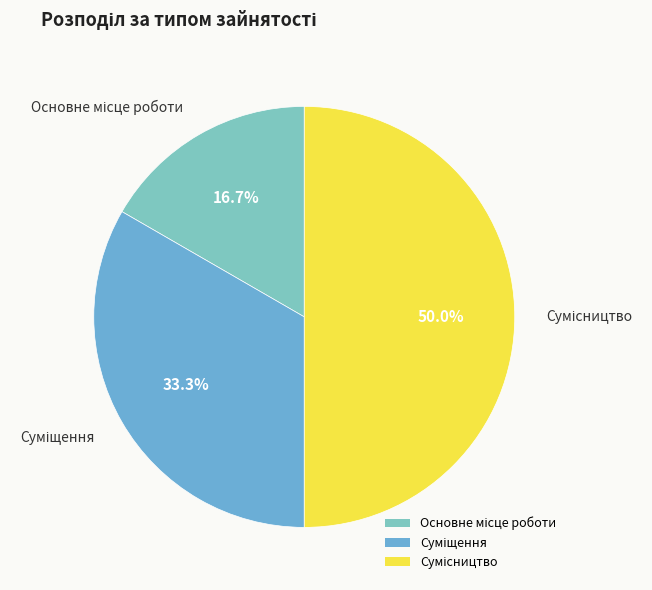

Approximately how many times larger is the value at Сумісництво compared to Суміщення?

1.5